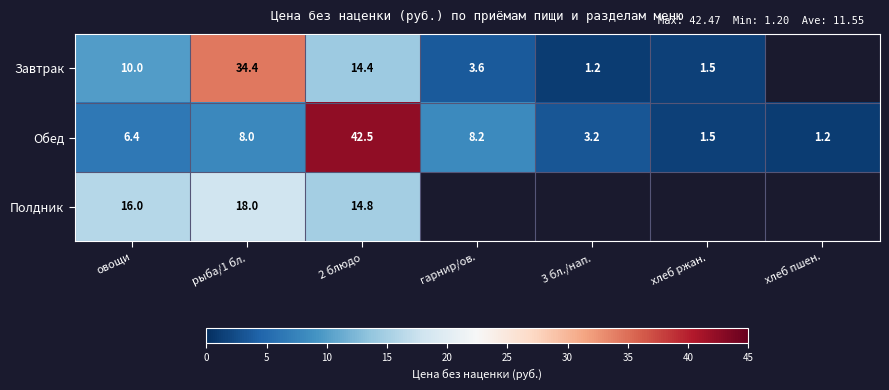

How many categories are shown in the chart?

7